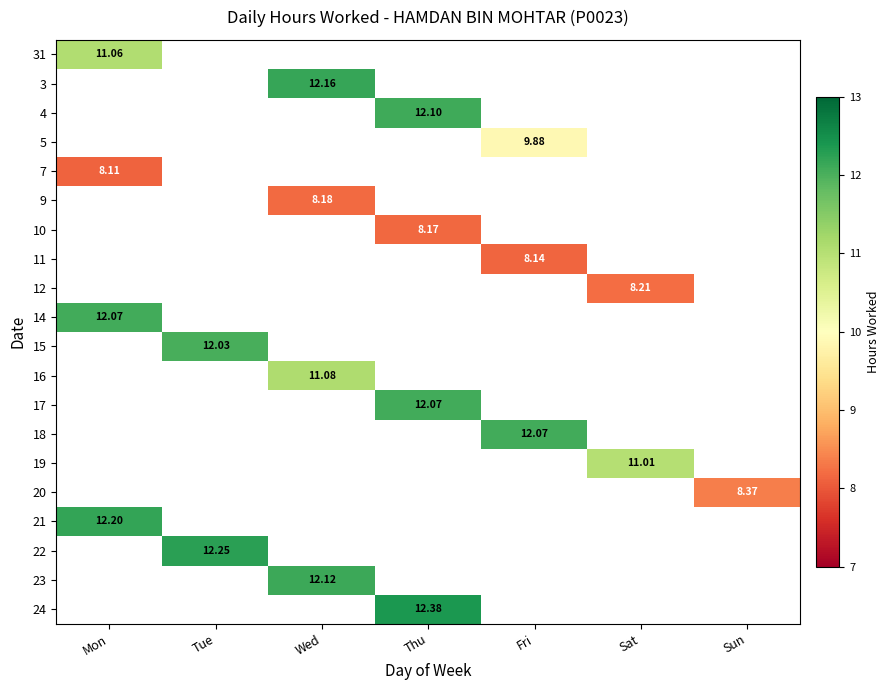

Where is 16 nearest to the value 5?

Mon